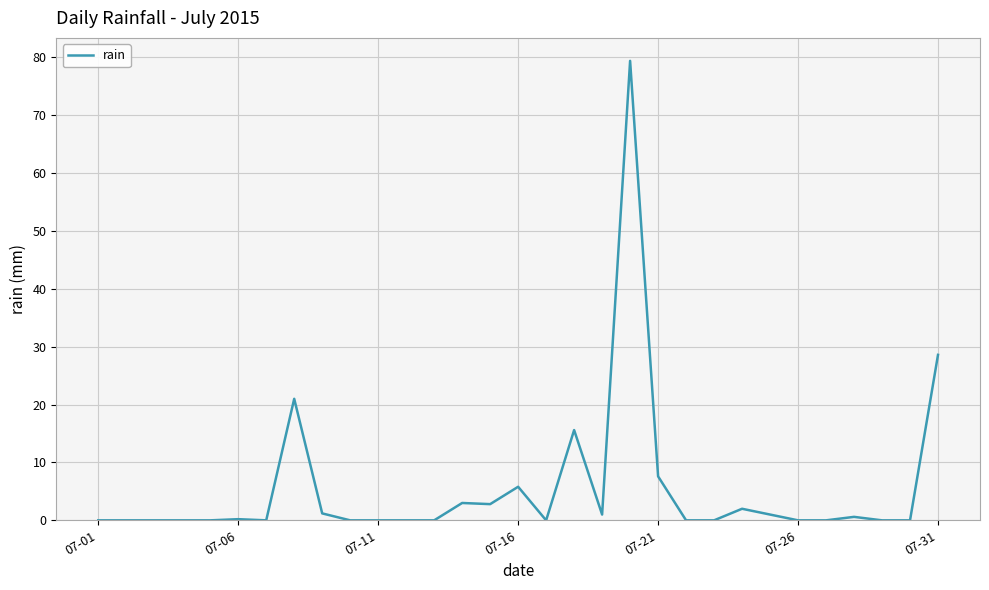

What is the maximum value shown in the chart?

79.4